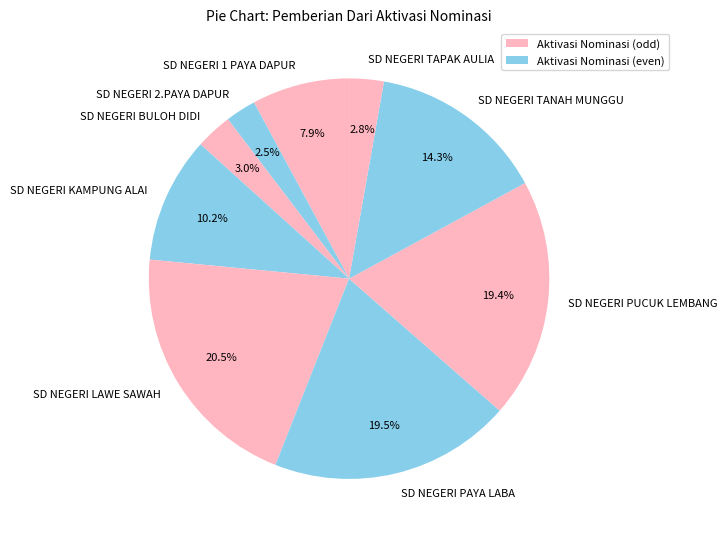

Which has a higher value, SD NEGERI KAMPUNG ALAI or SD NEGERI TAPAK AULIA?

SD NEGERI KAMPUNG ALAI